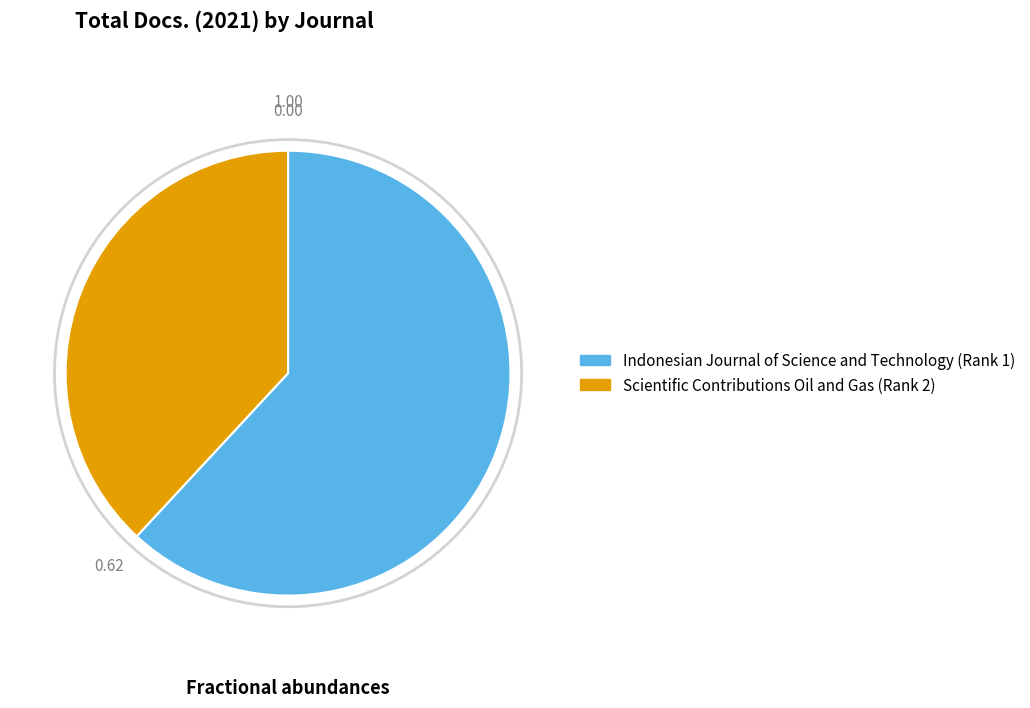

Is the sum of Indonesian Journal of Science and Technology (Rank 1) and Scientific Contributions Oil and Gas (Rank 2) greater than half?

Yes